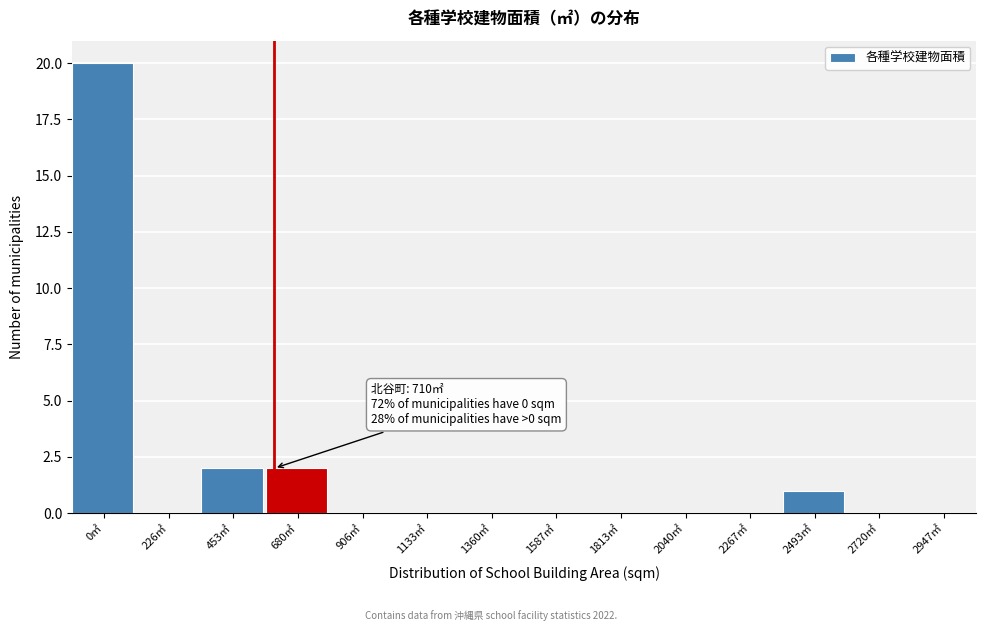

Reading right to left, what are all the values shown in this chart?

2947㎡=0	2720㎡=0	2493㎡=1	2267㎡=0	2040㎡=0	1813㎡=0	1587㎡=0	1360㎡=0	1133㎡=0	906㎡=0	680㎡=2	453㎡=2	226㎡=0	0㎡=20